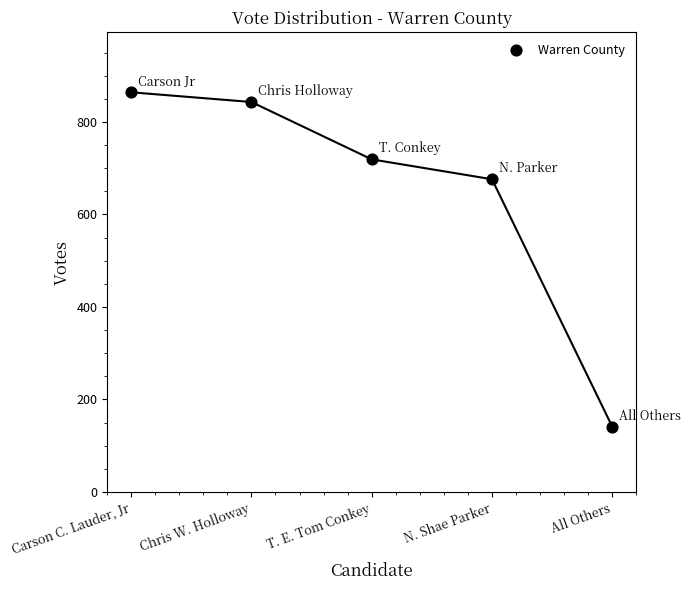

What Y value in the scatter plot is closest to 502?

676